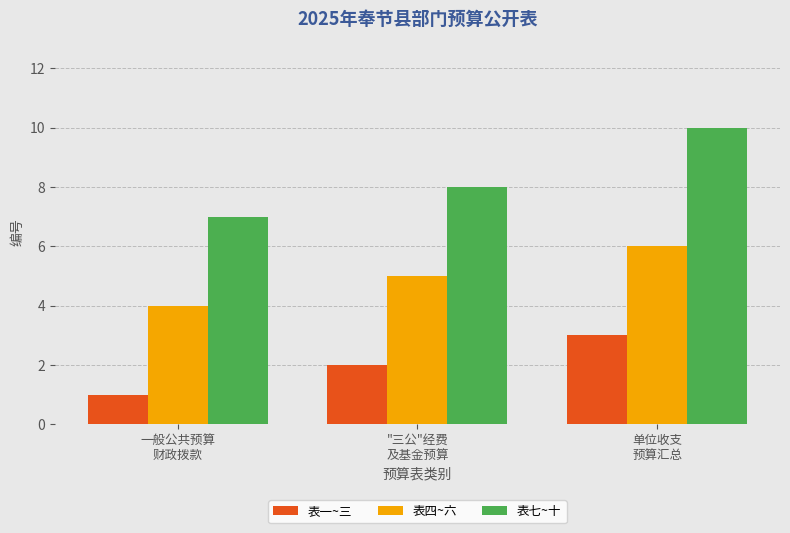

What is the label of the 1st bar from the right?

单位收支
预算汇总